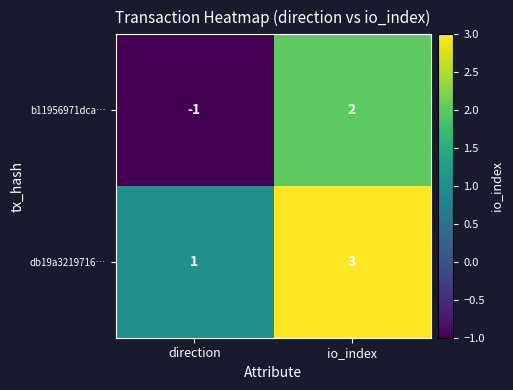

Which series has the widest spread of values?

b11956971dca…